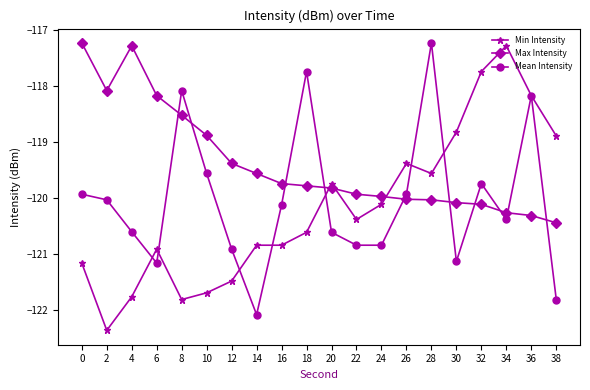

How many times do Mean Intensity and Max Intensity cross each other?

10